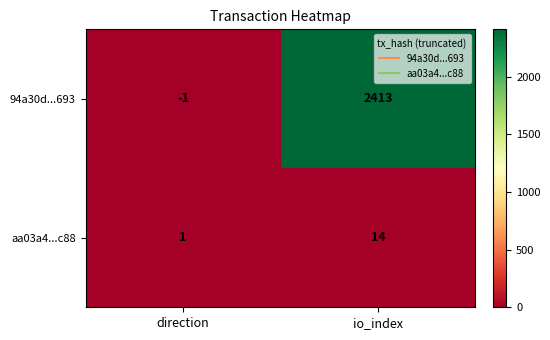

Is it true that aa03a4...c88 equals 19 at io_index?

False